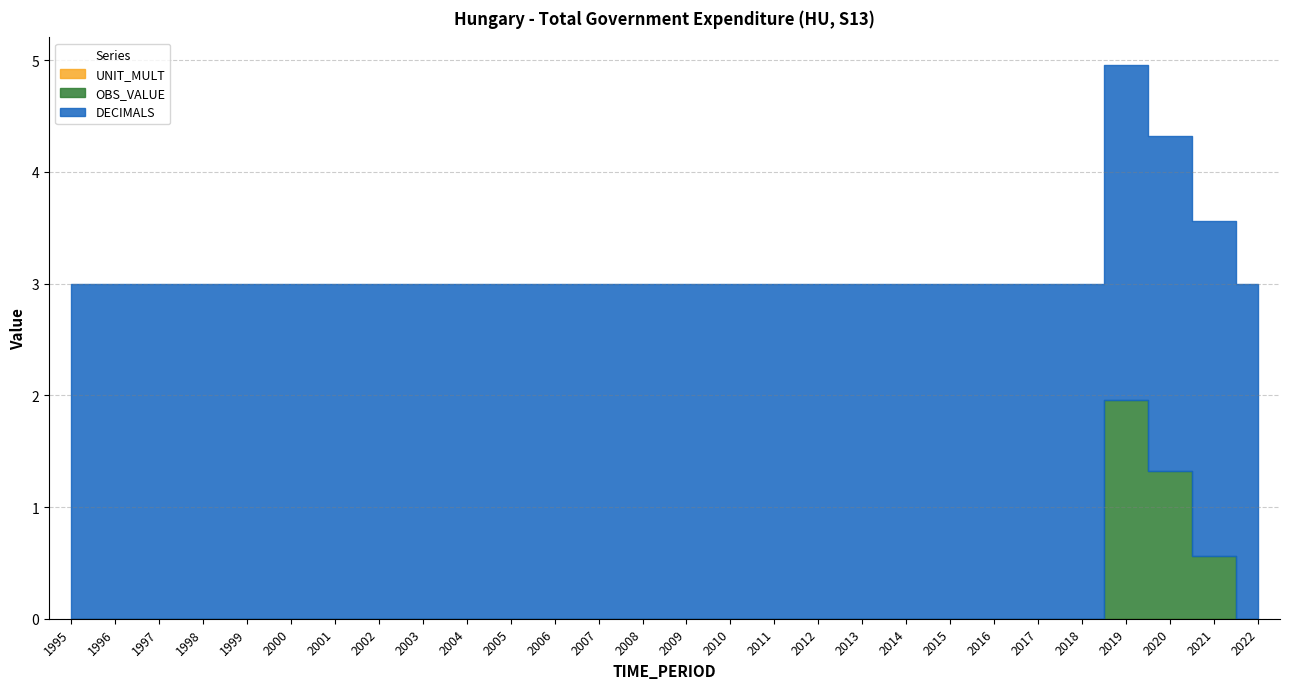

True or false: DECIMALS has more than 0 interior local peaks.

False